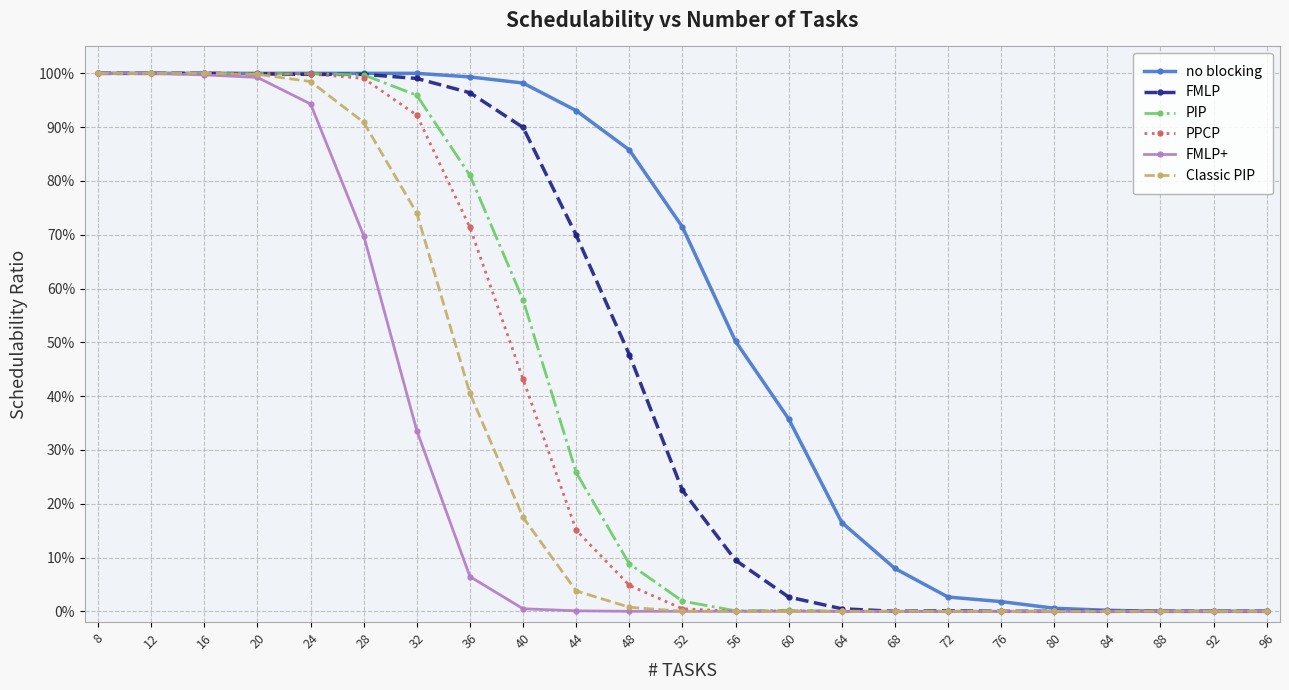

Does the chart have visible grid lines?

Yes